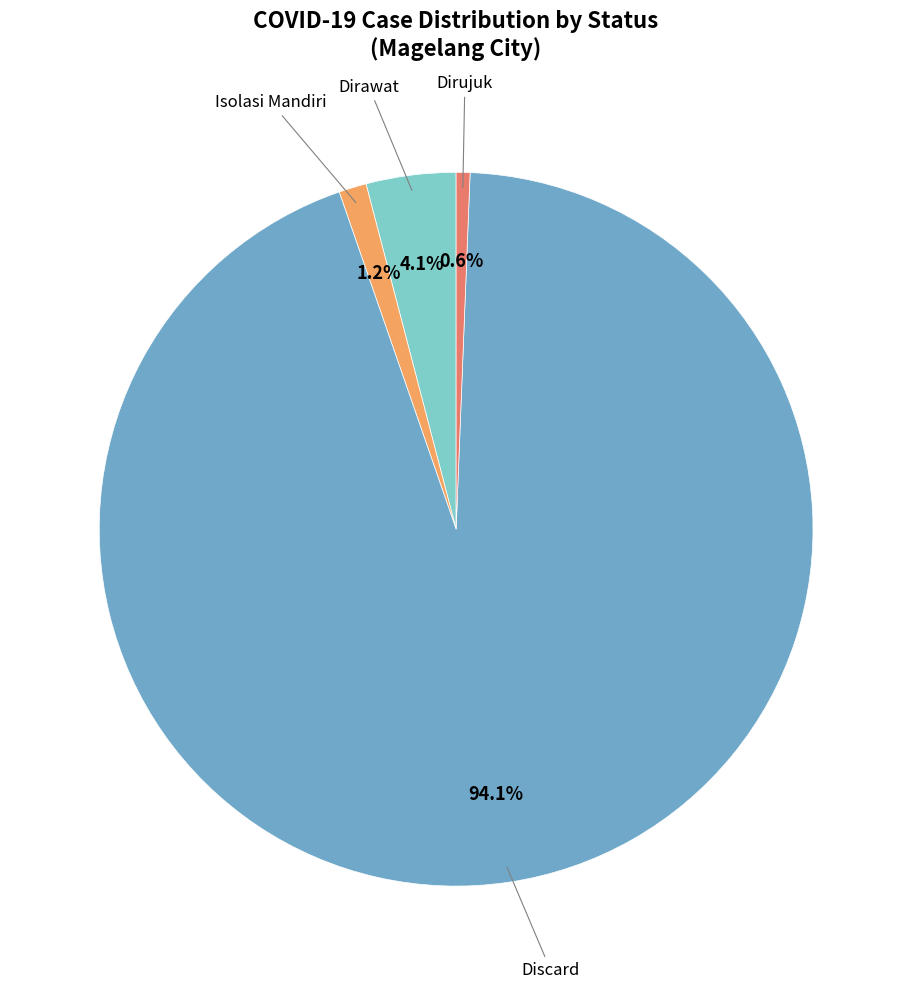

Is there any slice that represents more than half of the pie?

Yes